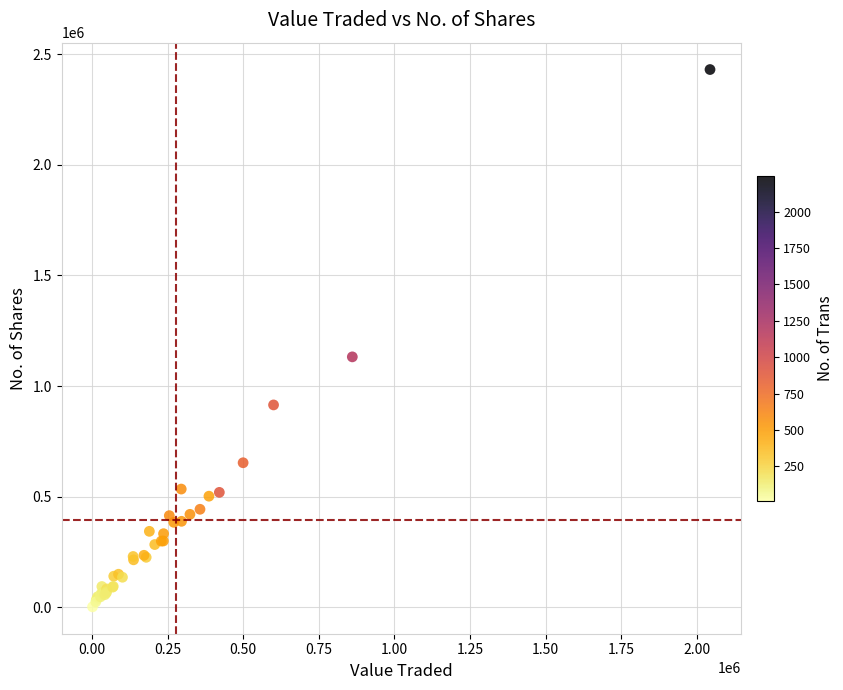

What Y value in the scatter plot is closest to 1216707?

1132358